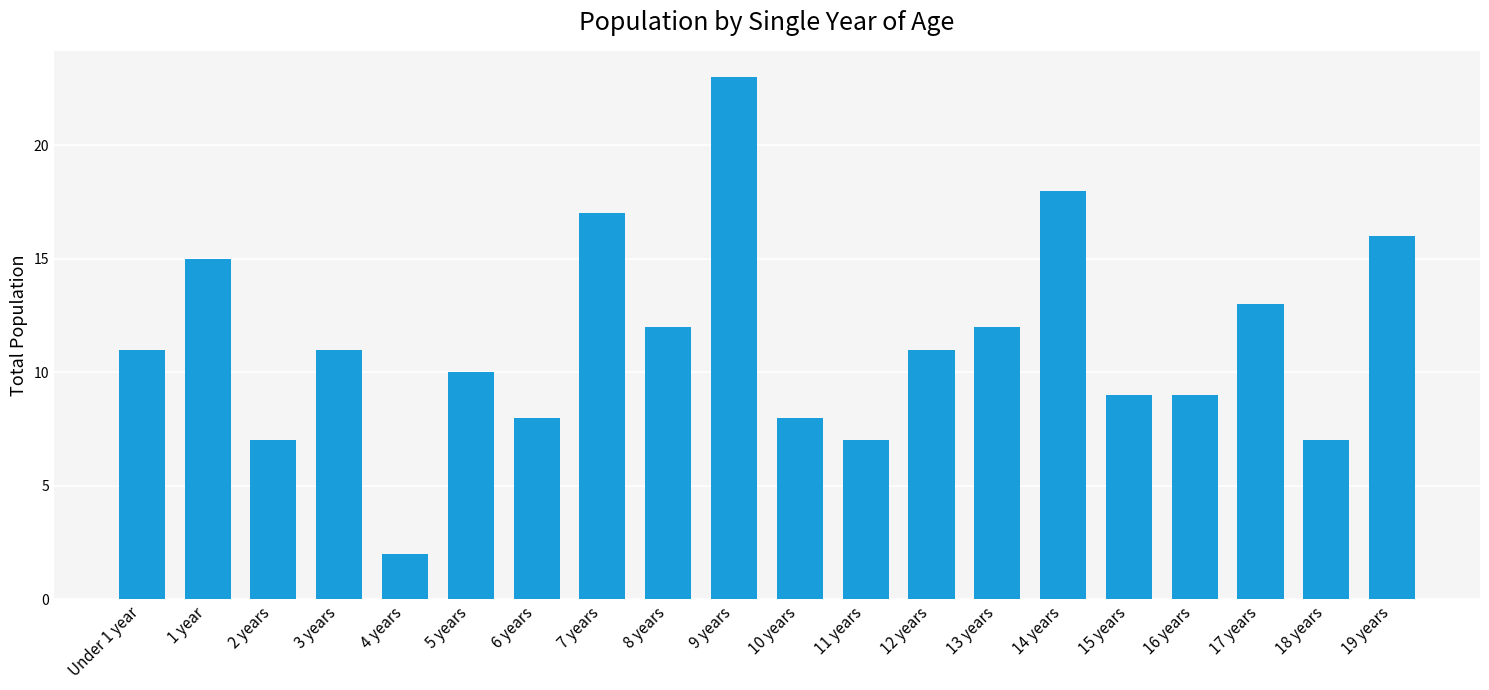

The value at 8 years is 17. True or false?

False